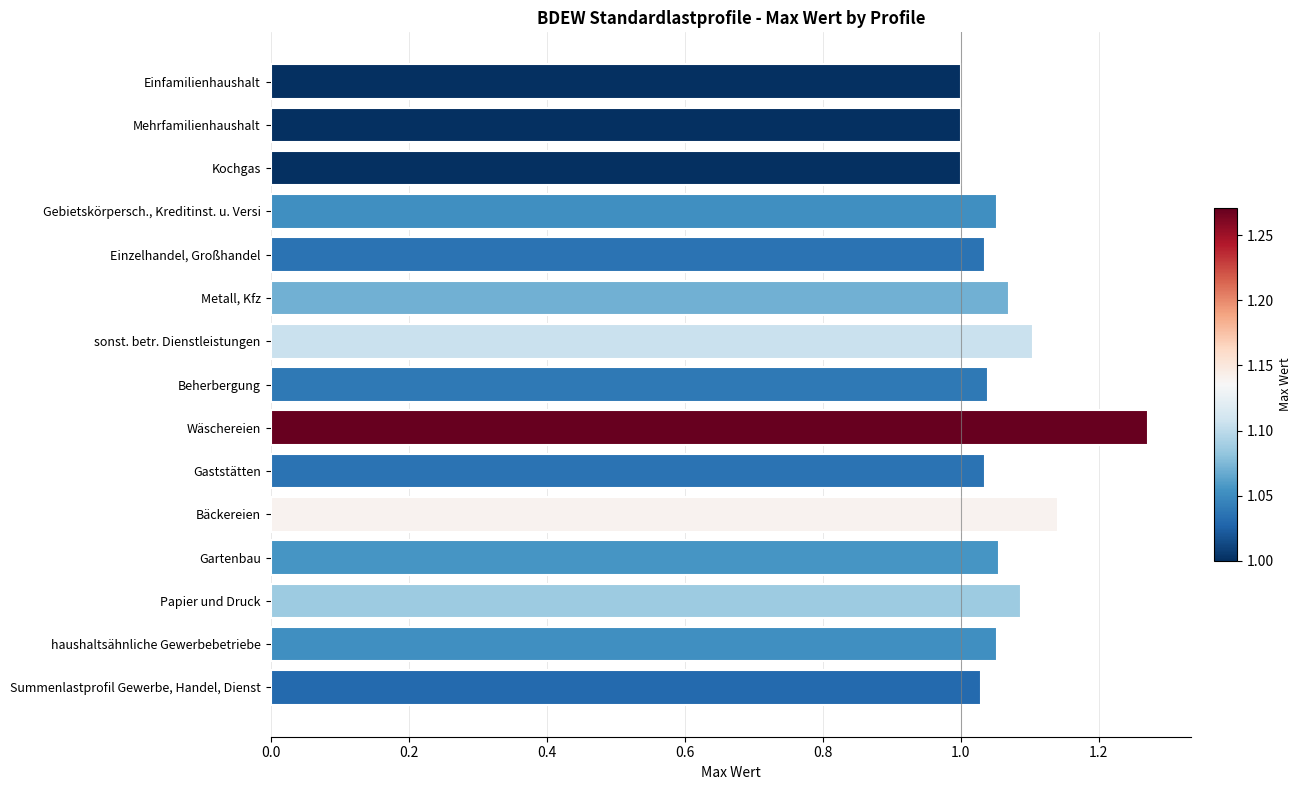

The value at Metall, Kfz is 1.8. True or false?

False